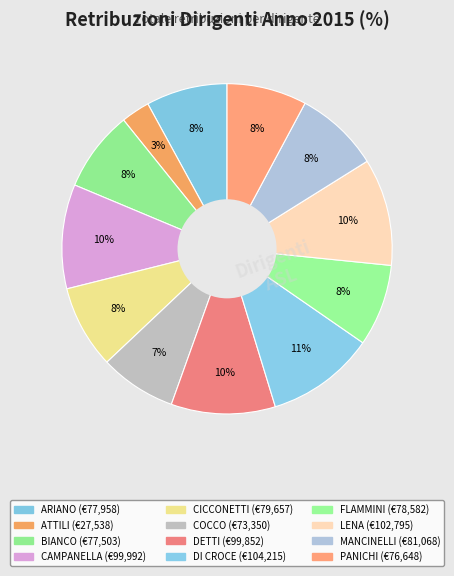

True or false: LENA accounts for 4% of the total.

False